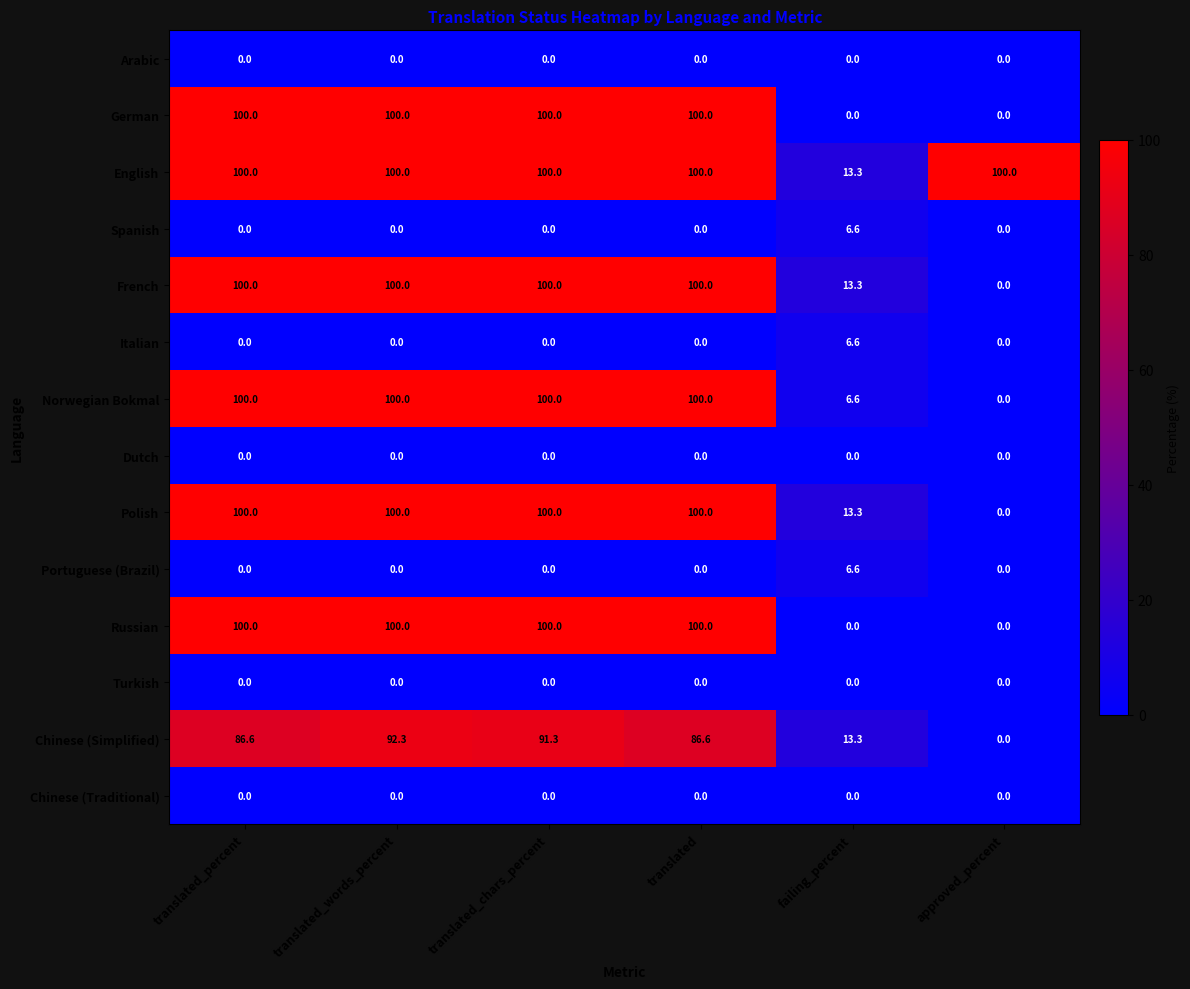

What is the difference between the maximum and second lowest values in the Portuguese (Brazil) series?

6.6